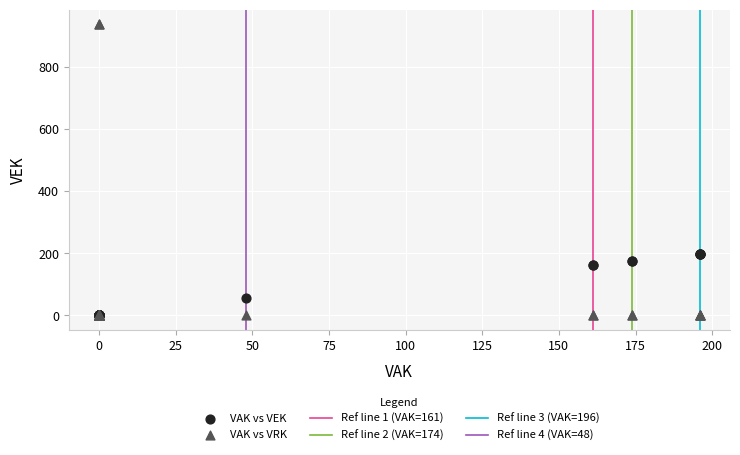

Which series has the widest spread of Y values?

VAK vs VRK